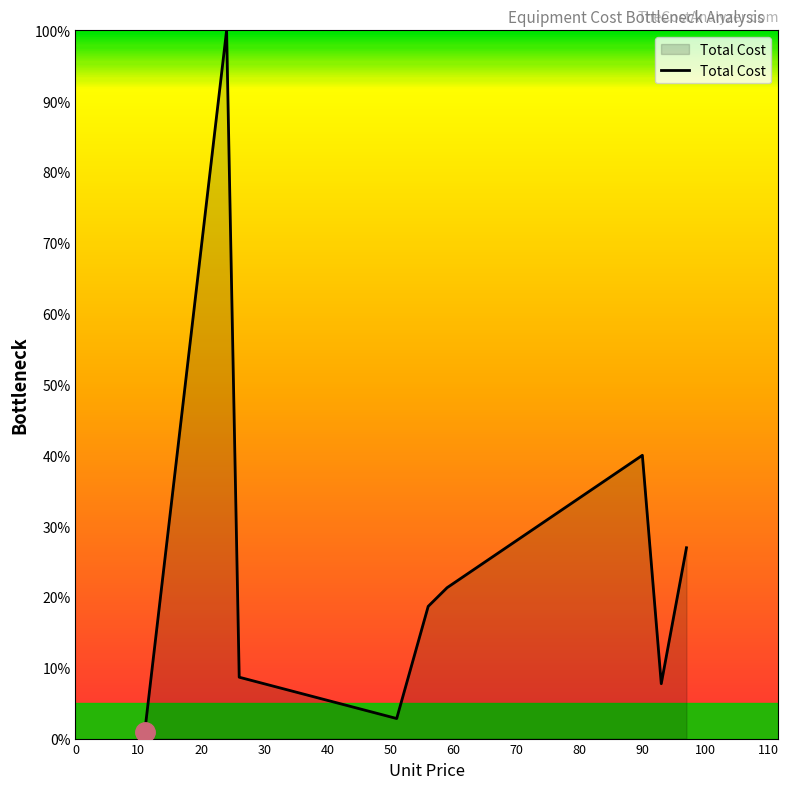

What is the greatest value displayed?

100.0